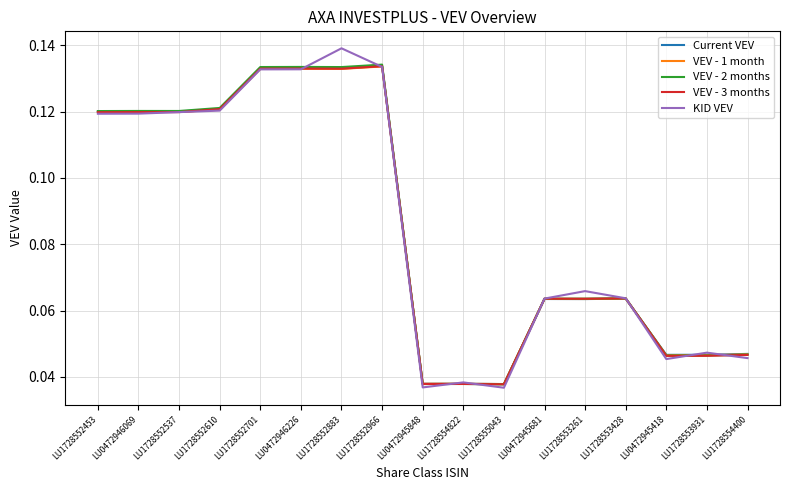

Which series ends up on top after the final intersection of VEV - 1 month and VEV - 3 months?

VEV - 1 month